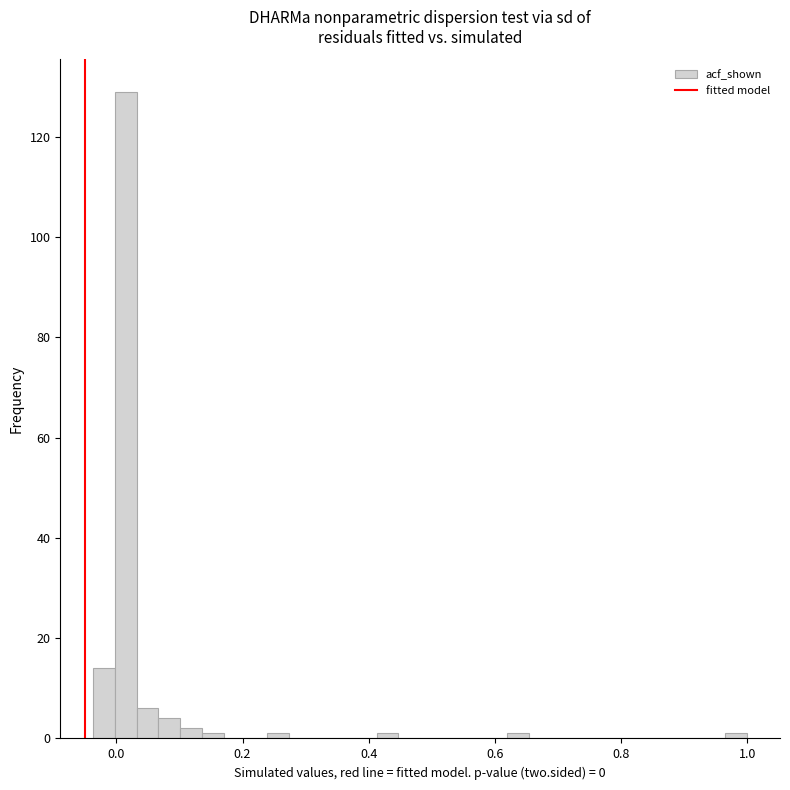

Read against the x-axis, roughly where is the centre of the tallest bar?

0.02